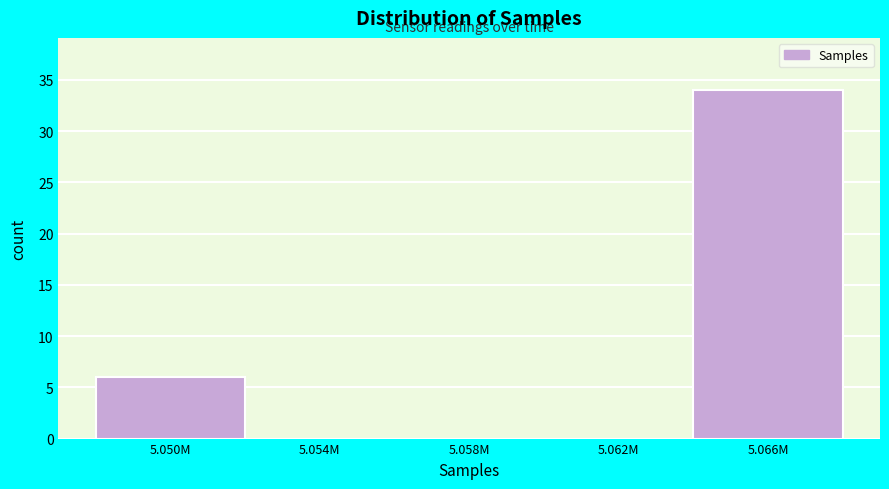

Reading left to right, extract all data points from this chart.

5.050M=6	5.054M=0	5.058M=0	5.062M=0	5.066M=34